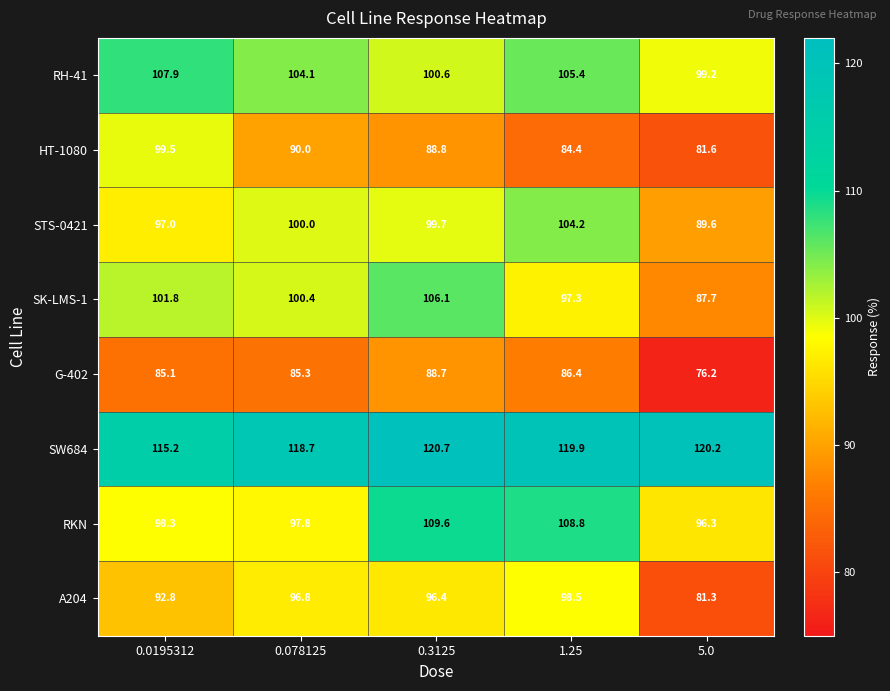

Where does the RKN series first go above 98?

0.0195312